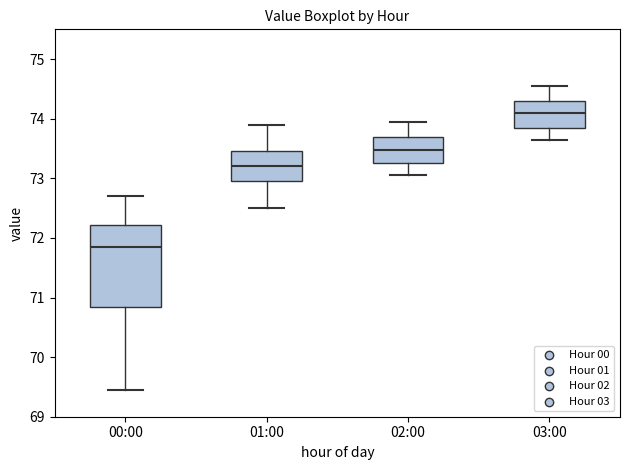

Where does the lower whisker of the box for 02:00 end on the y-axis? The values are not printed on the chart, so give them approximately, as read against the axis.

73.1